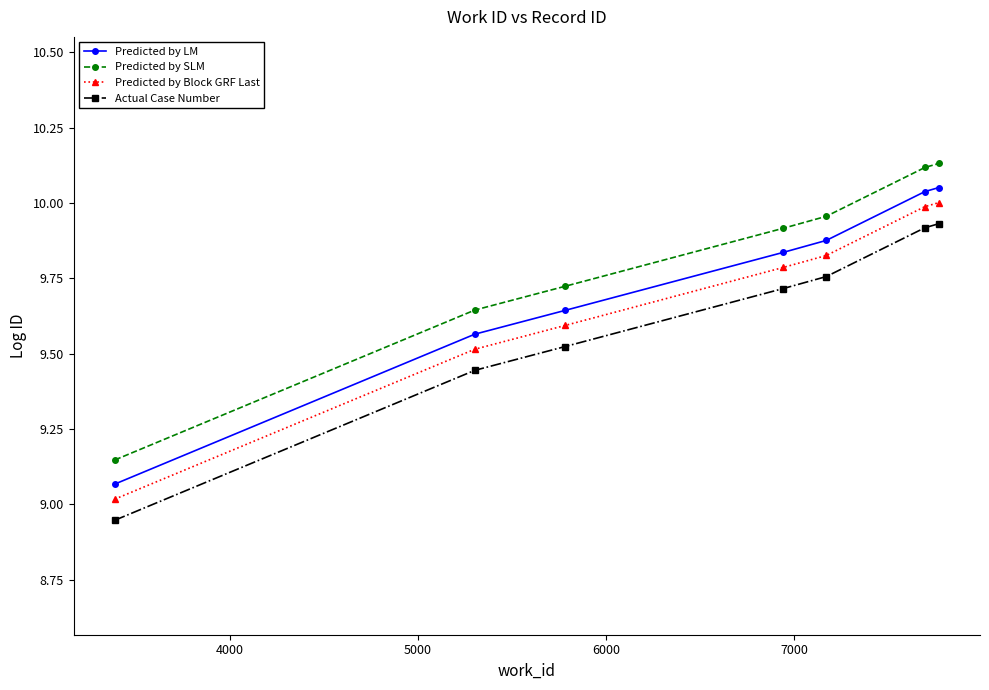

True or false: Predicted by LM and Predicted by Block GRF Last intersect in this chart.

False